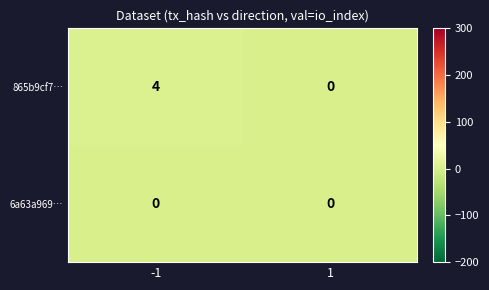

List the series in order of their overall mean, highest first.

865b9cf7…, 6a63a969…